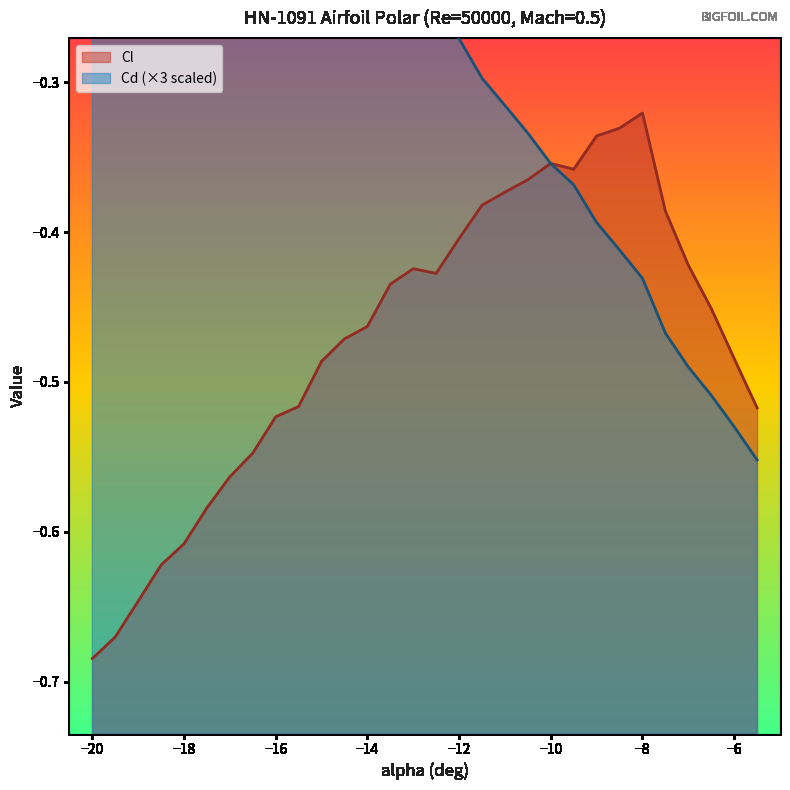

How many negative values does the Cd series have?

27